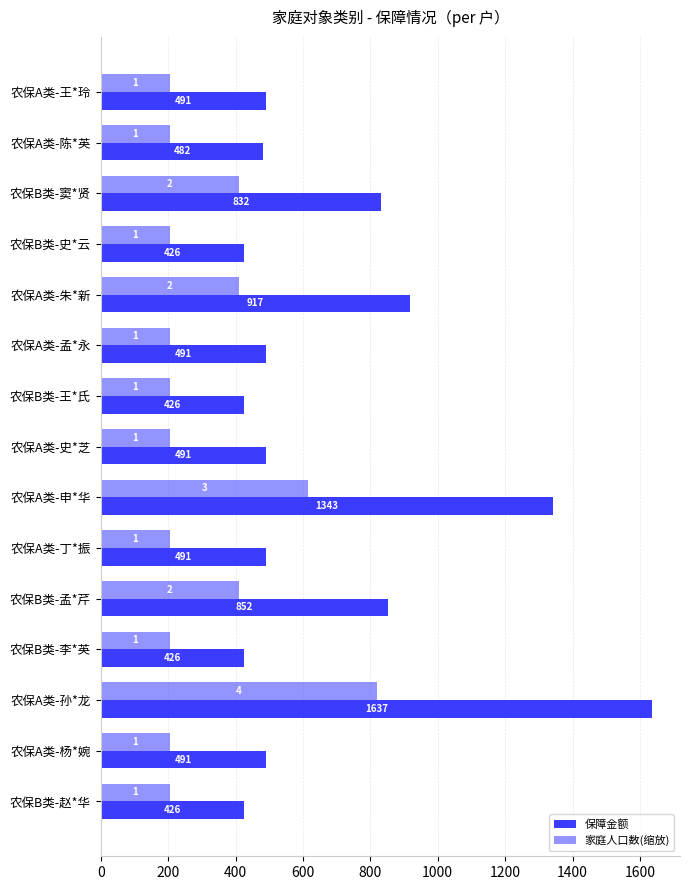

List the series in order of their peak value, lowest first.

家庭人口数(缩放), 保障金额